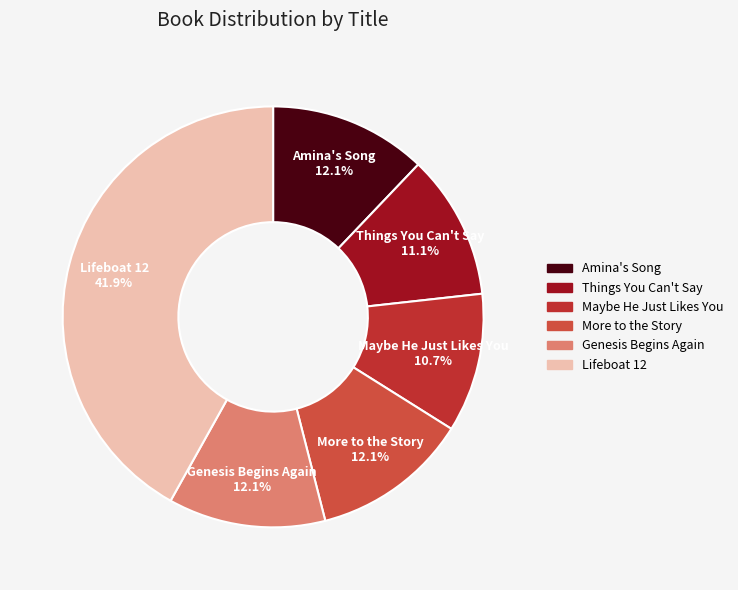

Is it true that More to the Story is 12% of the pie?

True